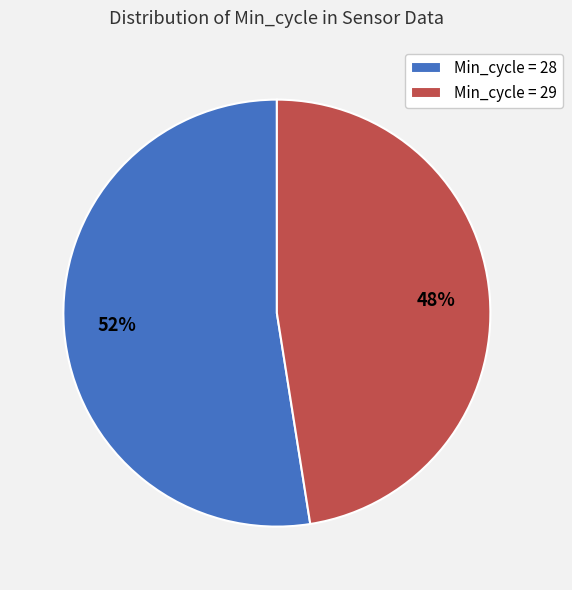

Which slice is the largest?

Min_cycle = 28